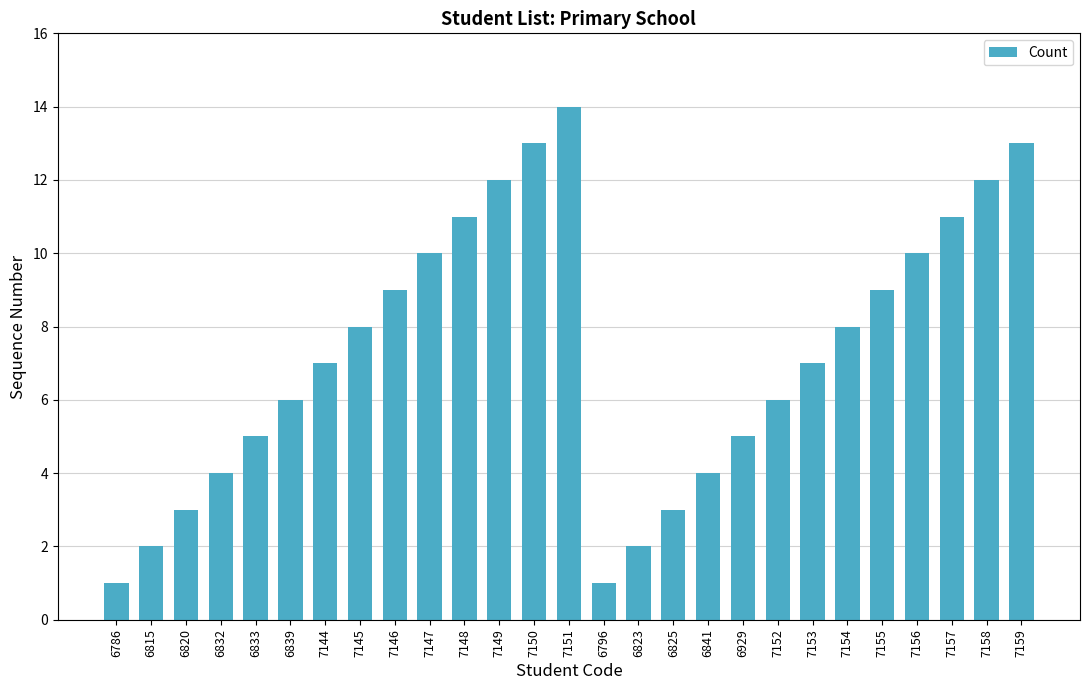

How many bars are there in total?

27